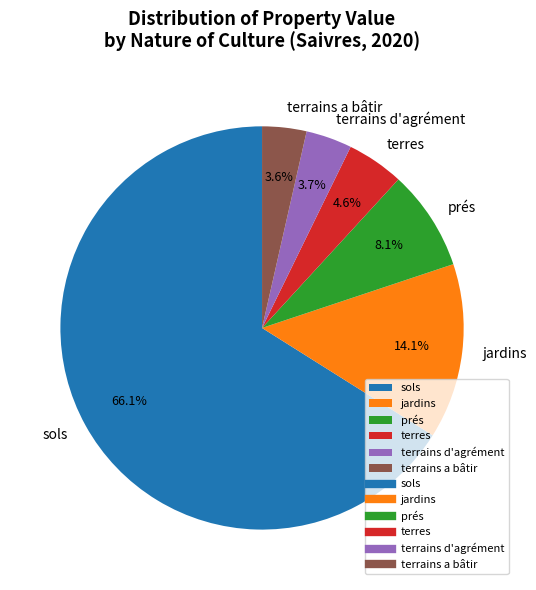

Count the number of slices in the pie.

6